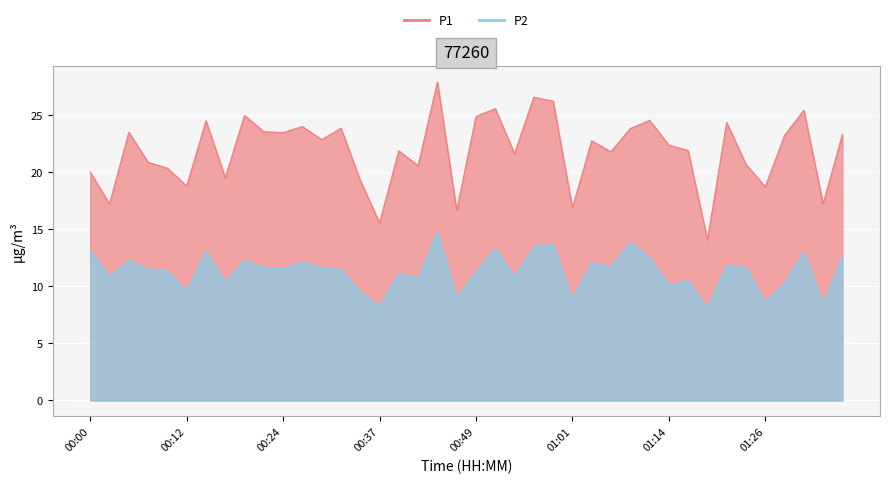

Rank the series at 01:01 from highest to lowest value.

P1, P2